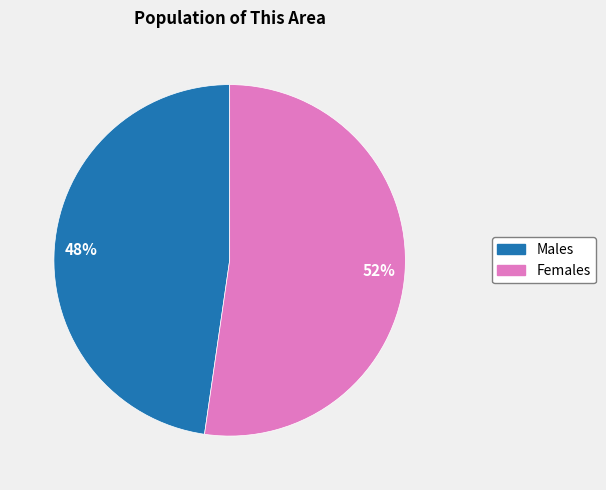

To the nearest percent, what is the average slice percentage?

50%